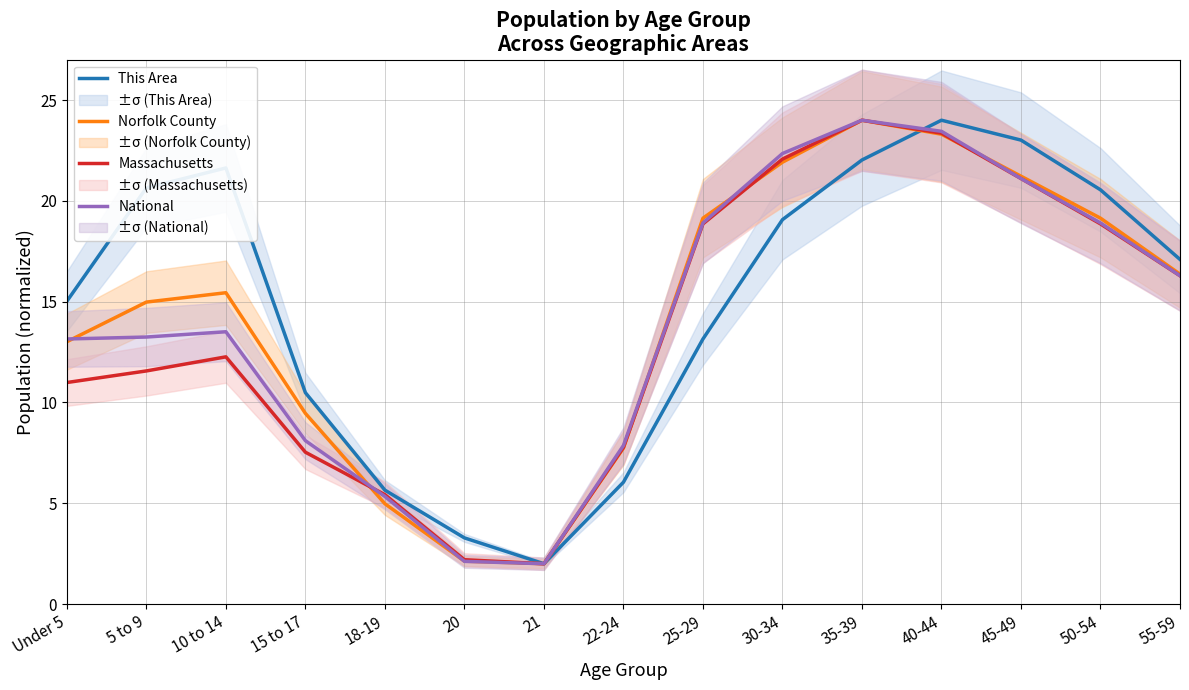

True or false: National has a value of 18.9 at 50-54.

True